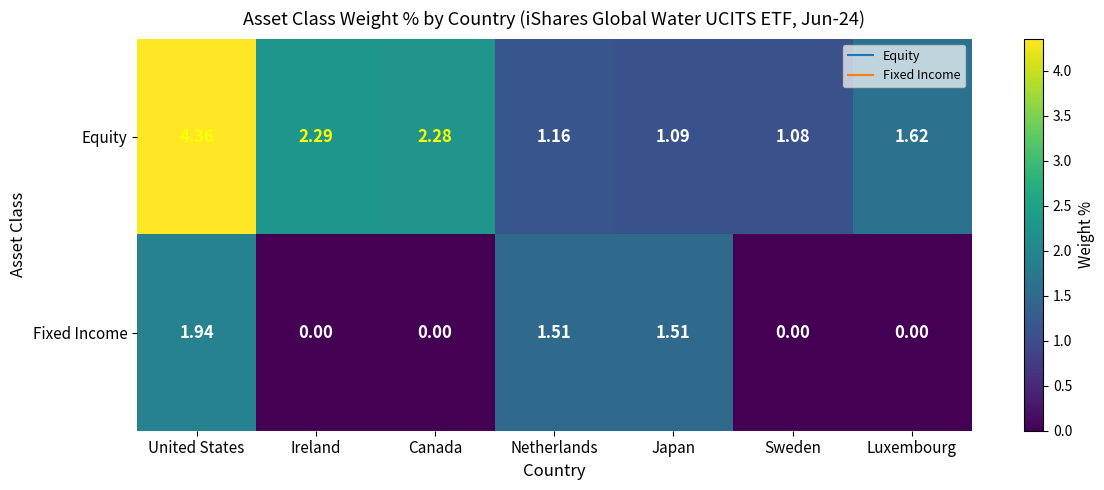

At Japan, list the series in order from smallest to largest.

Equity, Fixed Income